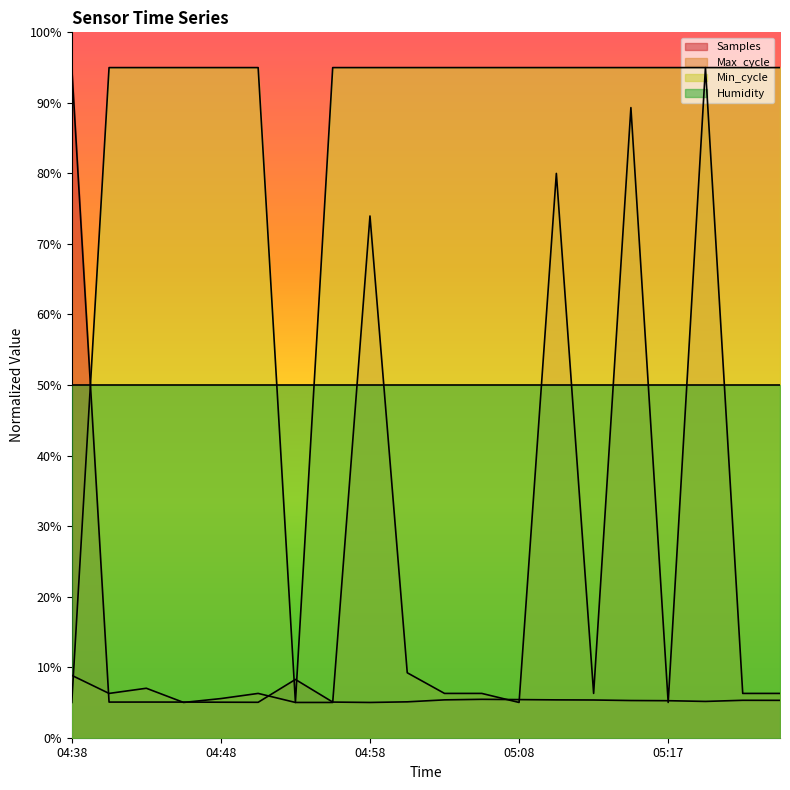

What is the label of the 8th point from the left?

04:55